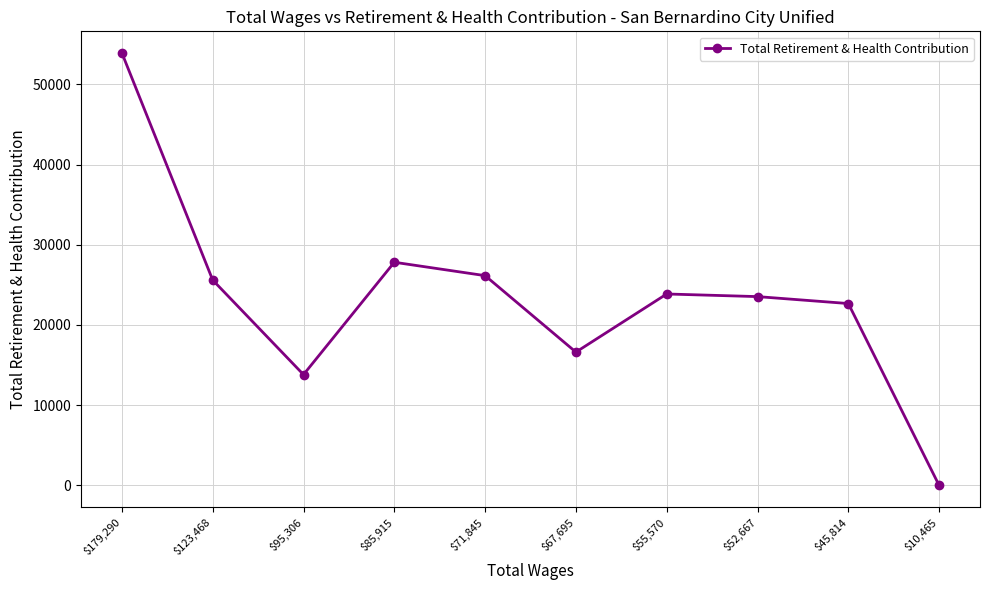

What is the difference between the maximum and second lowest values?

40099